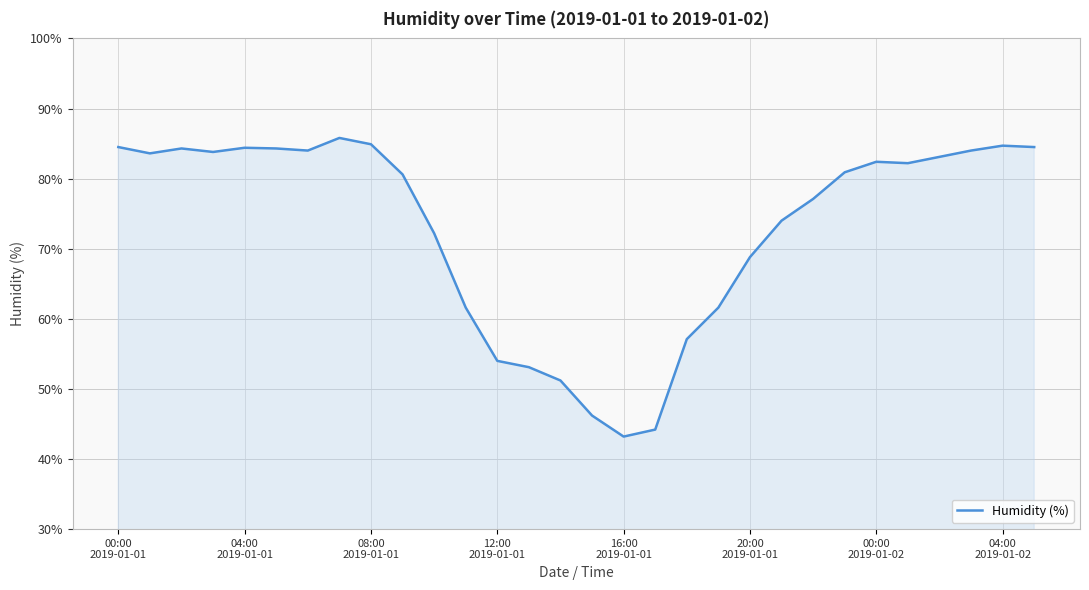

What is the smallest value displayed?

43.2